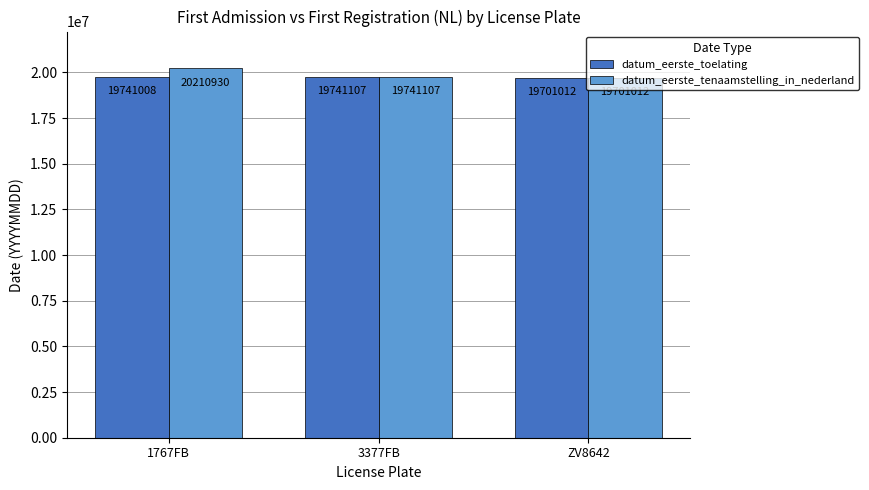

What are all the series names shown in the legend?

datum_eerste_toelating, datum_eerste_tenaamstelling_in_nederland